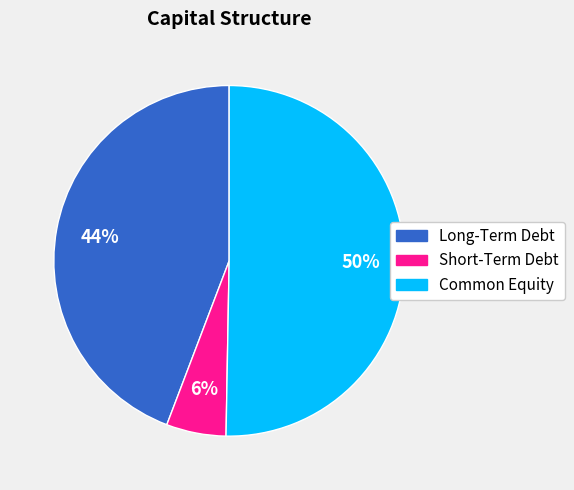

Rank the categories by value from lowest to highest.

Short-Term Debt, Long-Term Debt, Common Equity